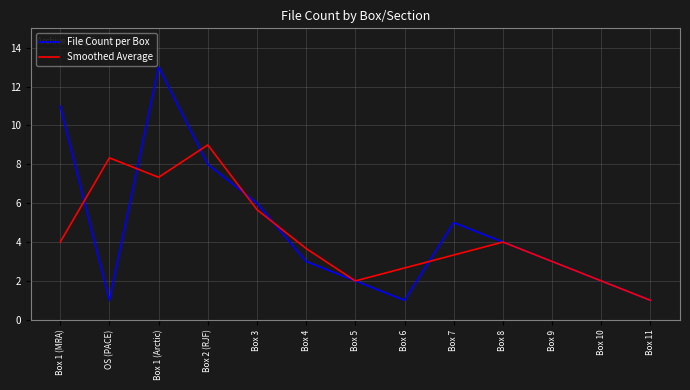

What is the sum of the Smoothed Average values at Box 1 (MRA) and Box 8?

8.0